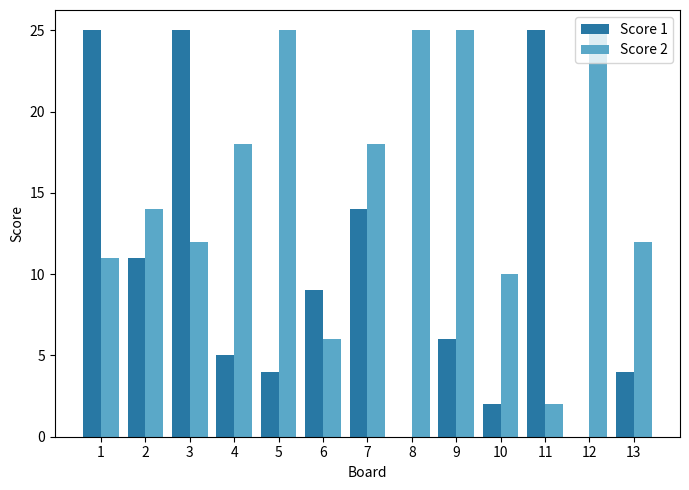

How many distinct data groups are displayed?

2